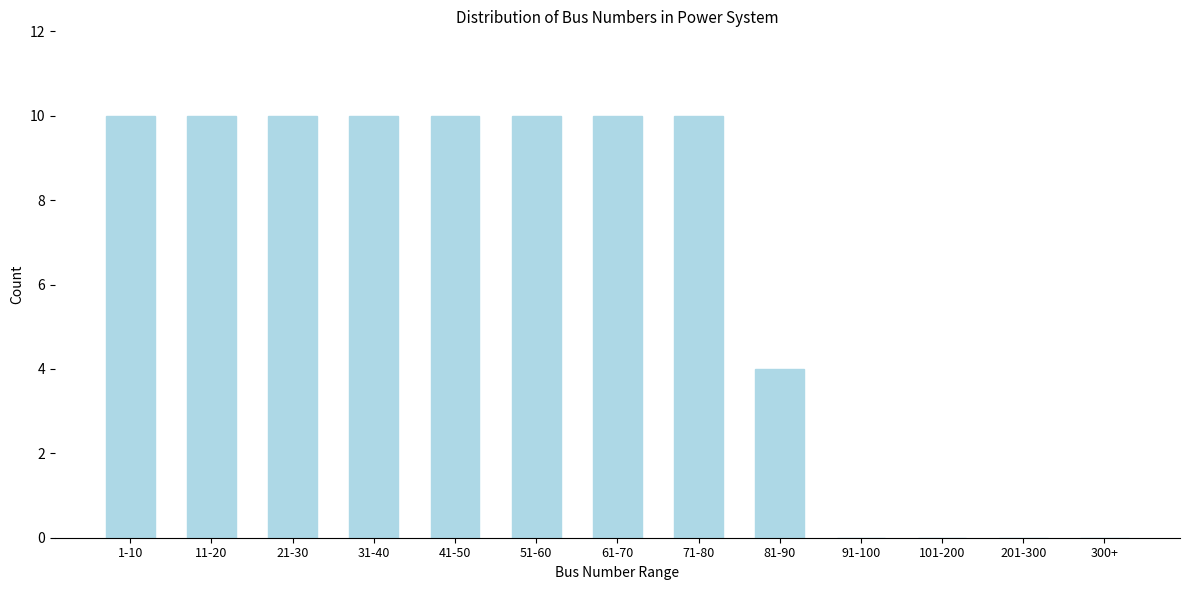

Reading left to right, list all the values displayed in this chart.

1-10=10	11-20=10	21-30=10	31-40=10	41-50=10	51-60=10	61-70=10	71-80=10	81-90=4	91-100=0	101-200=0	201-300=0	300+=0